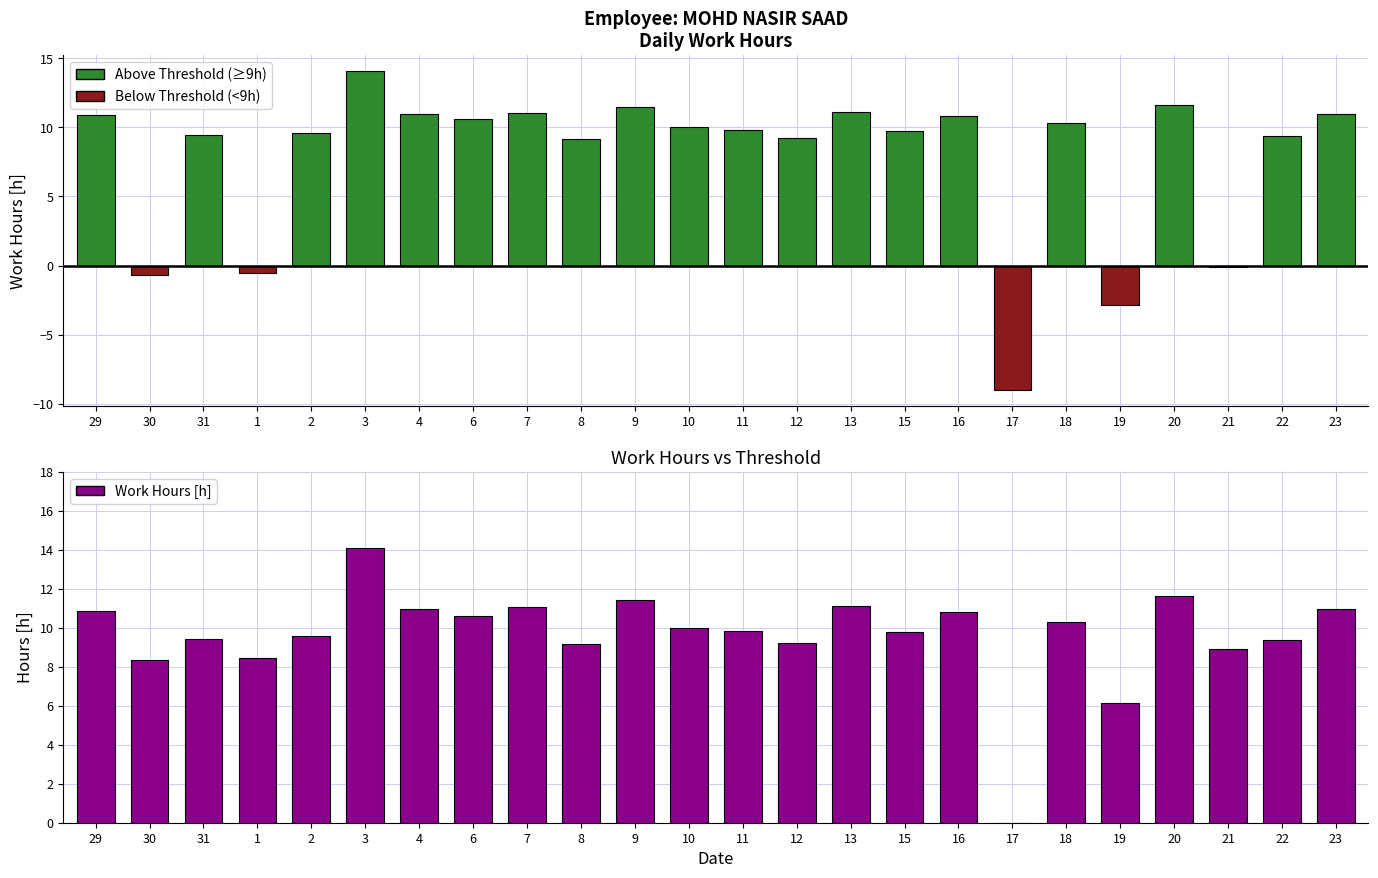

What is the total value across all series at 9?

22.9